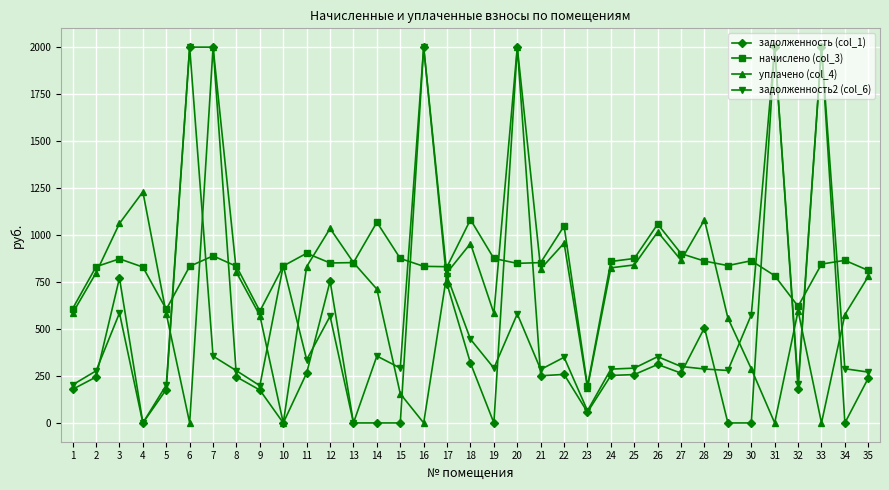

Does the chart display data point markers on the line(s)?

Yes